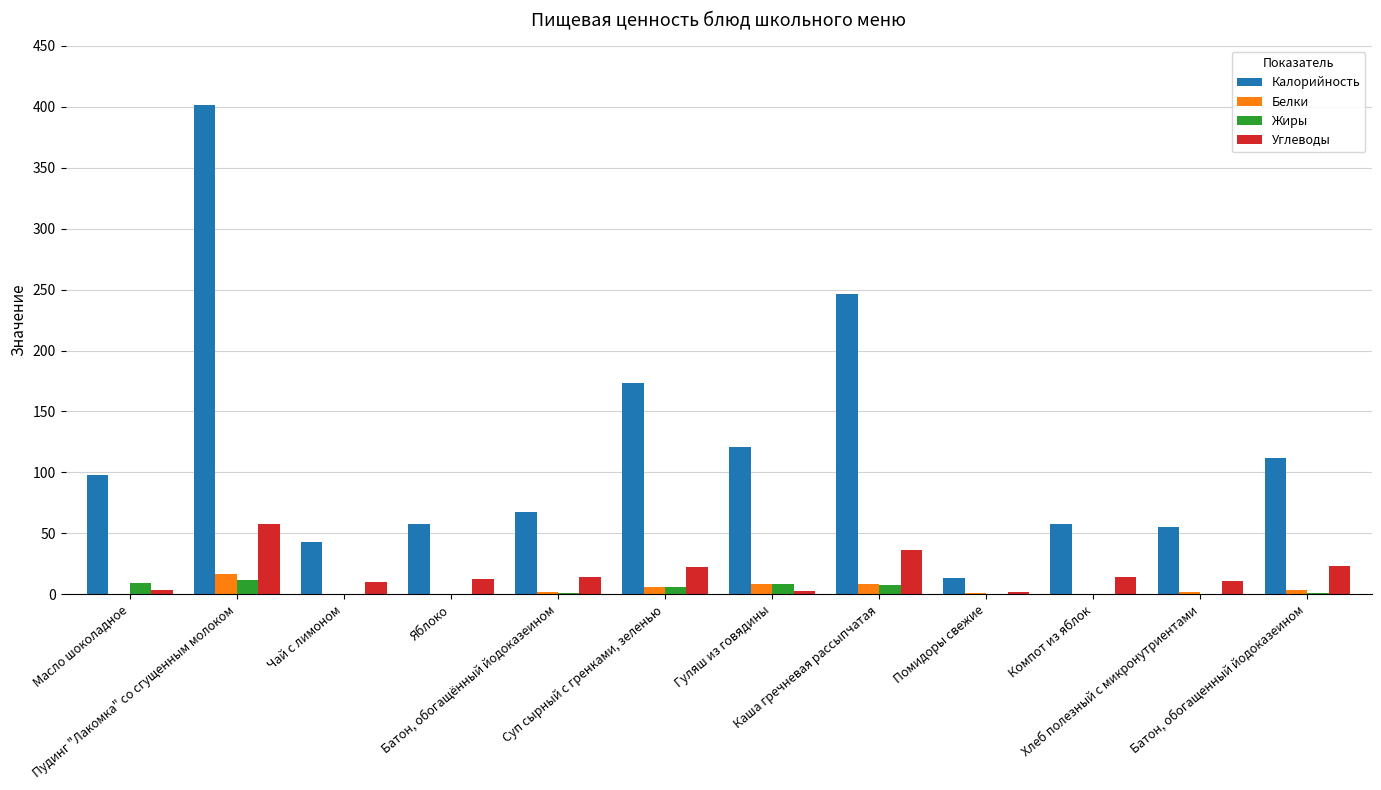

What is the minimum value shown in the chart?

0.1